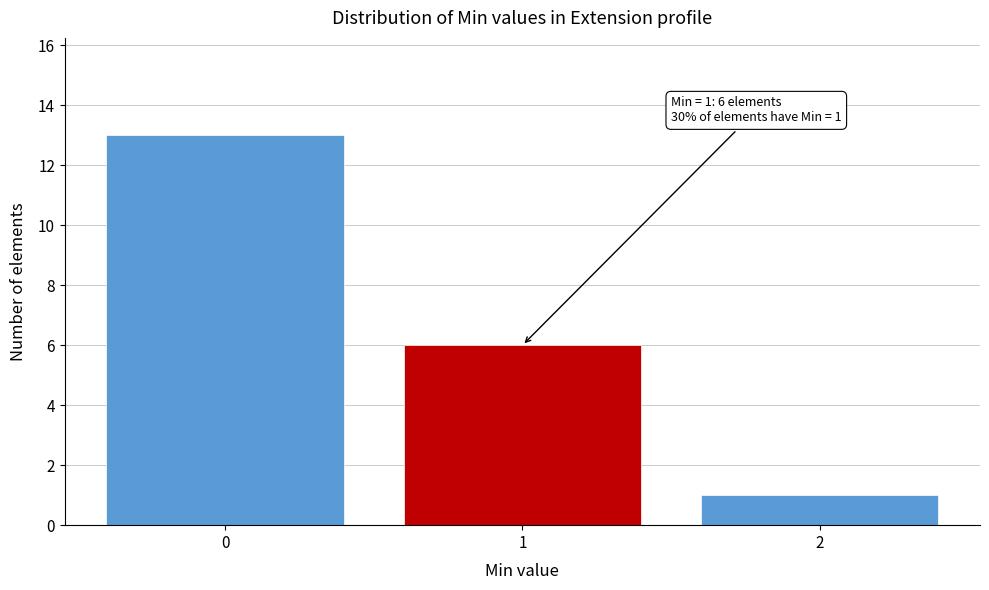

Reading left to right, what are all the values shown in this chart?

13	6	1